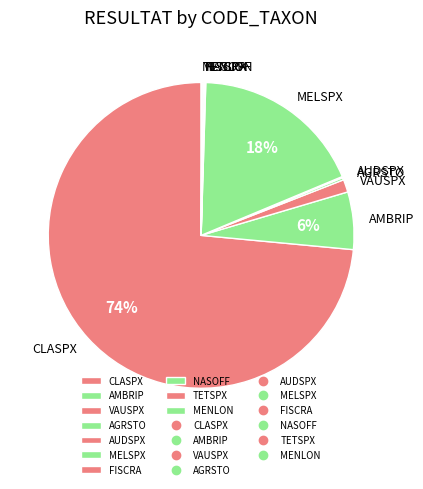

Is there a majority slice in this chart?

Yes